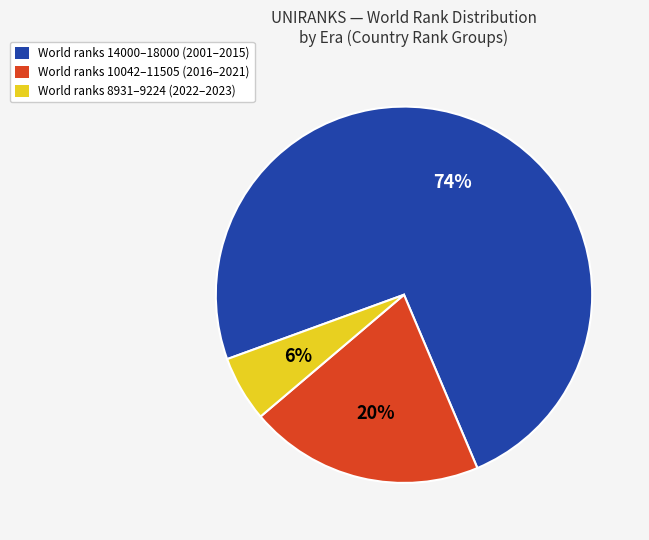

Does any single category account for the majority?

Yes